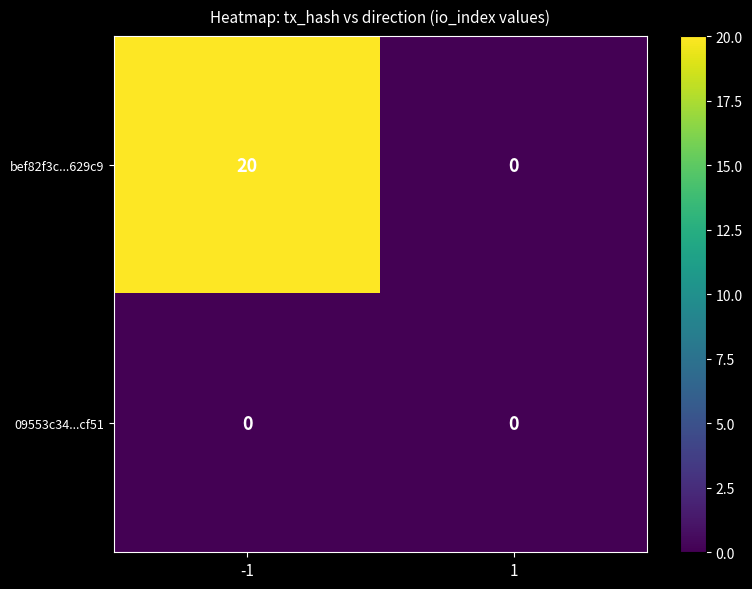

How many data points does each series have?

2